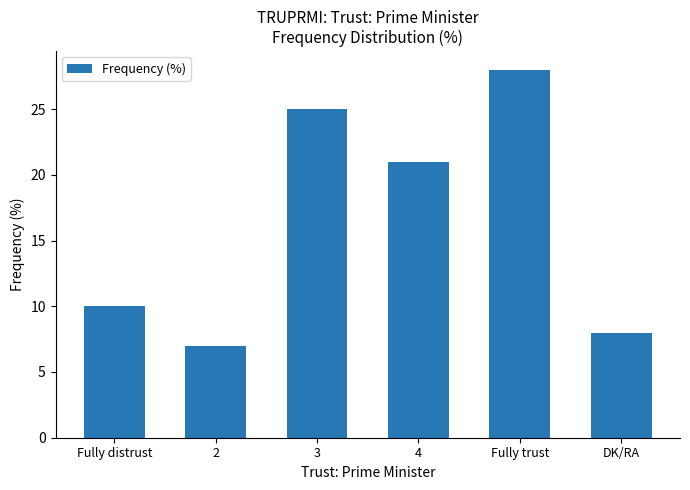

List the labels in order of value, smallest first.

2, DK/RA, Fully distrust, 4, 3, Fully trust